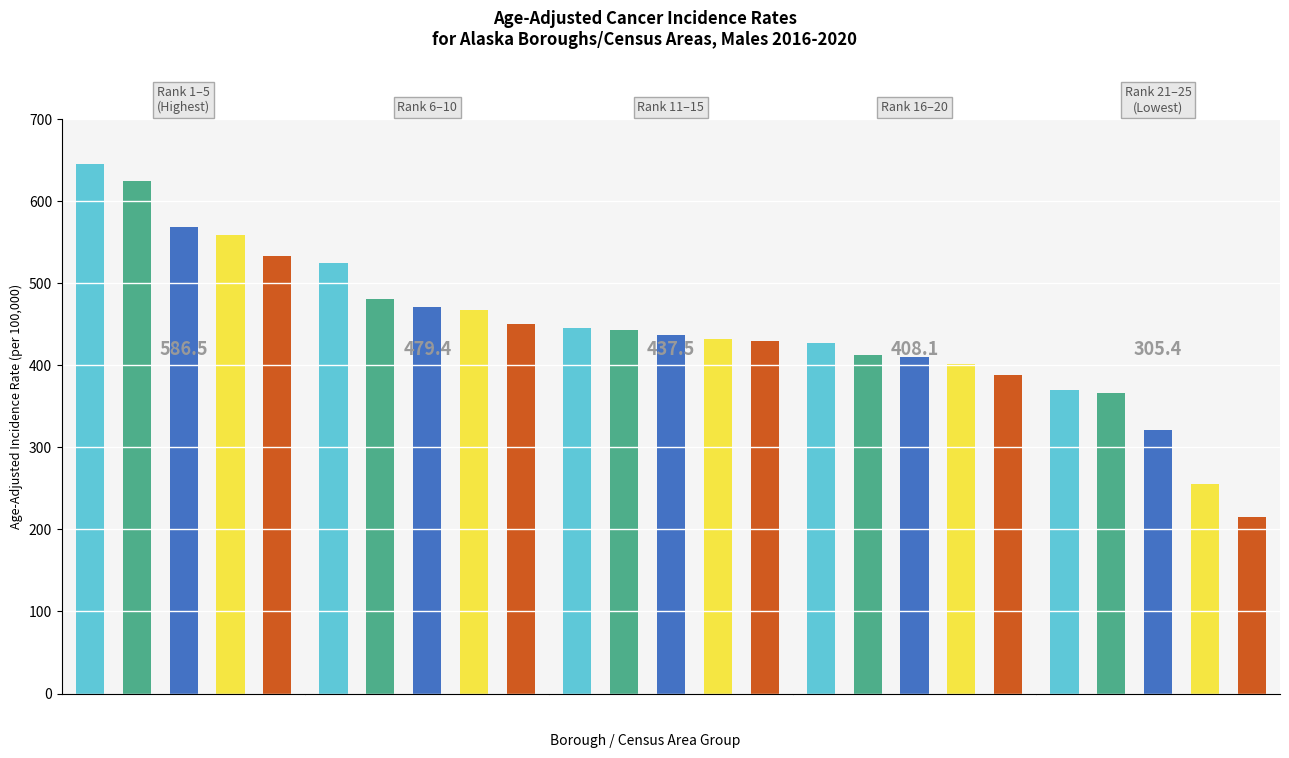

What is the total value across all series at 2?

2208.2